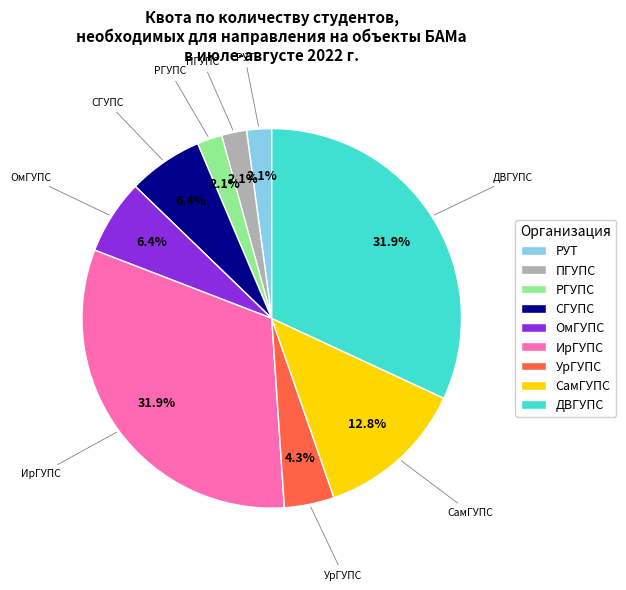

What is the ratio of the value at СамГУПС to the value at ИрГУПС?

0.4